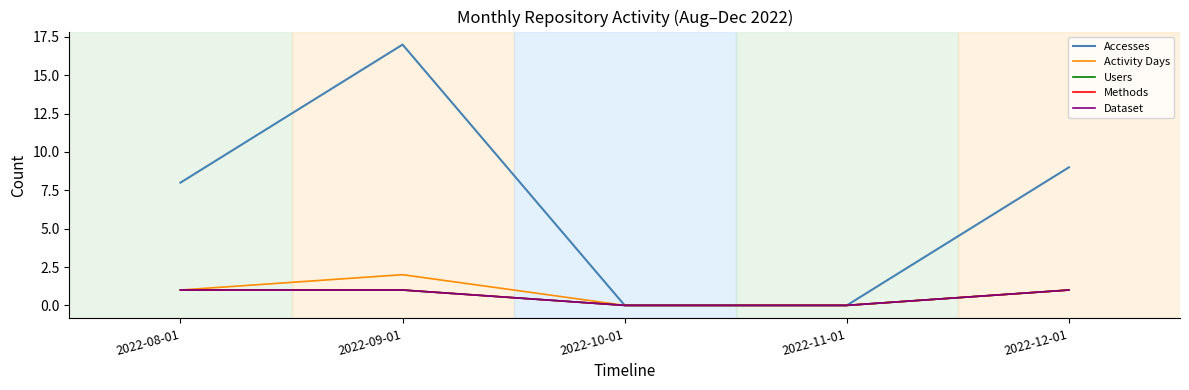

Is this an area chart (filled region under the line)?

No